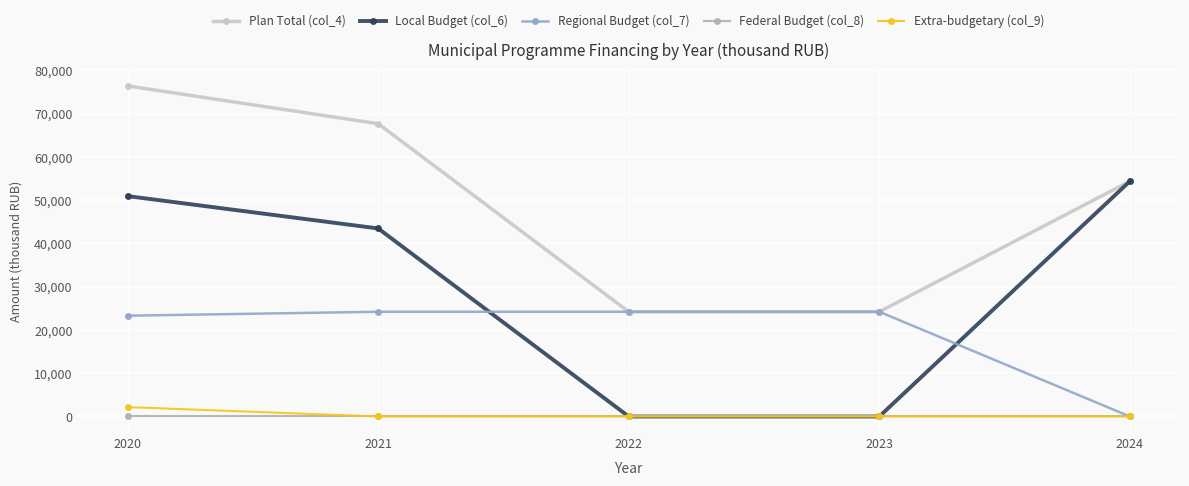

What is the highest value of the Extra-budgetary (col_9) series?

2169.7